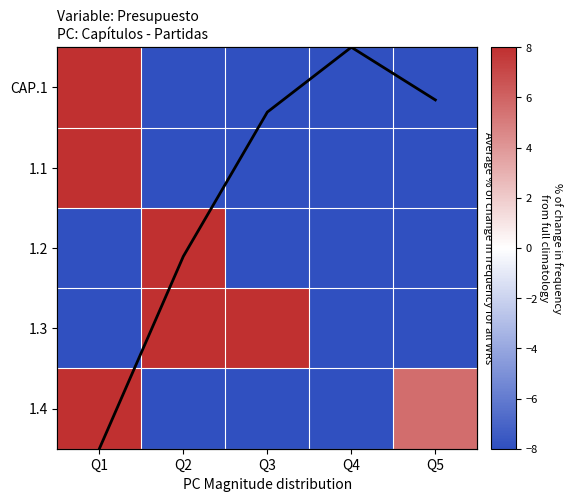

What is the maximum value for CAP.1?

331.6